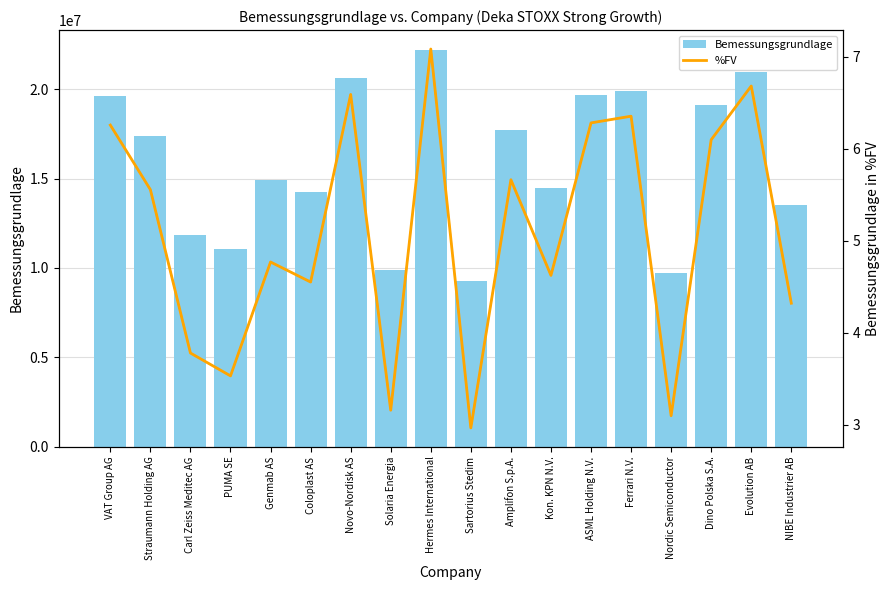

How many data points in %FV are above 5?

9